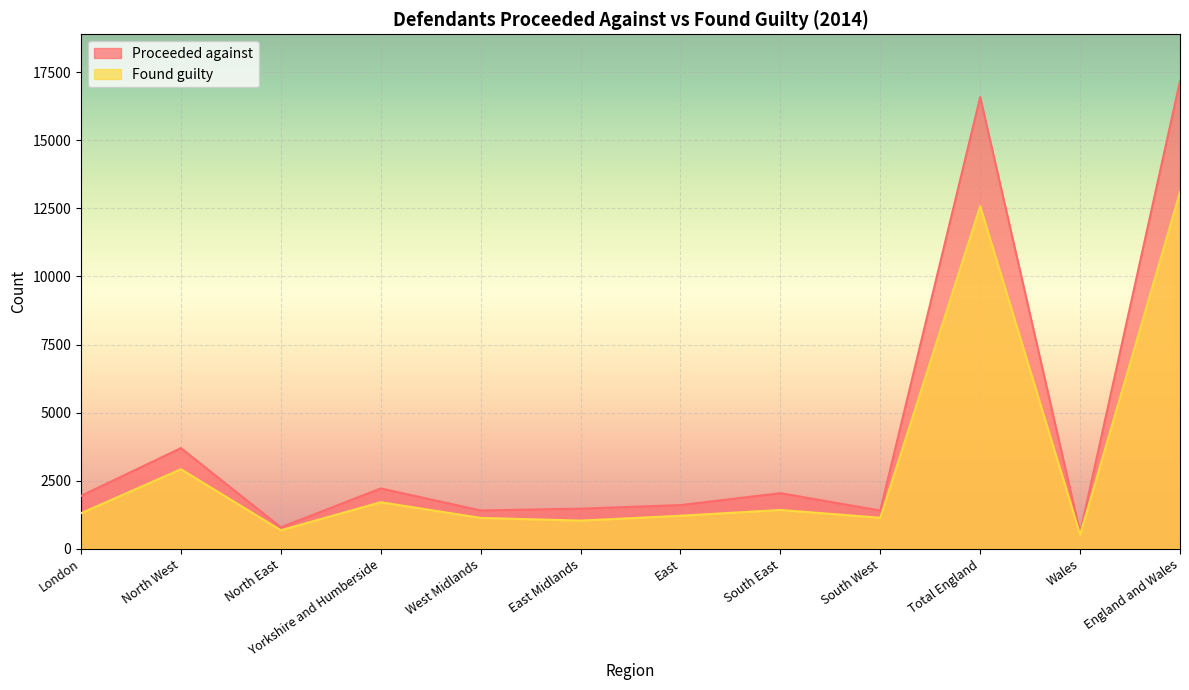

Does the chart display data point markers on the line(s)?

No